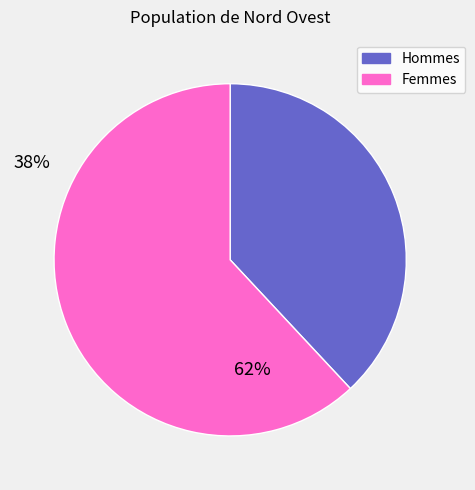

Which slice is the smallest?

Hommes